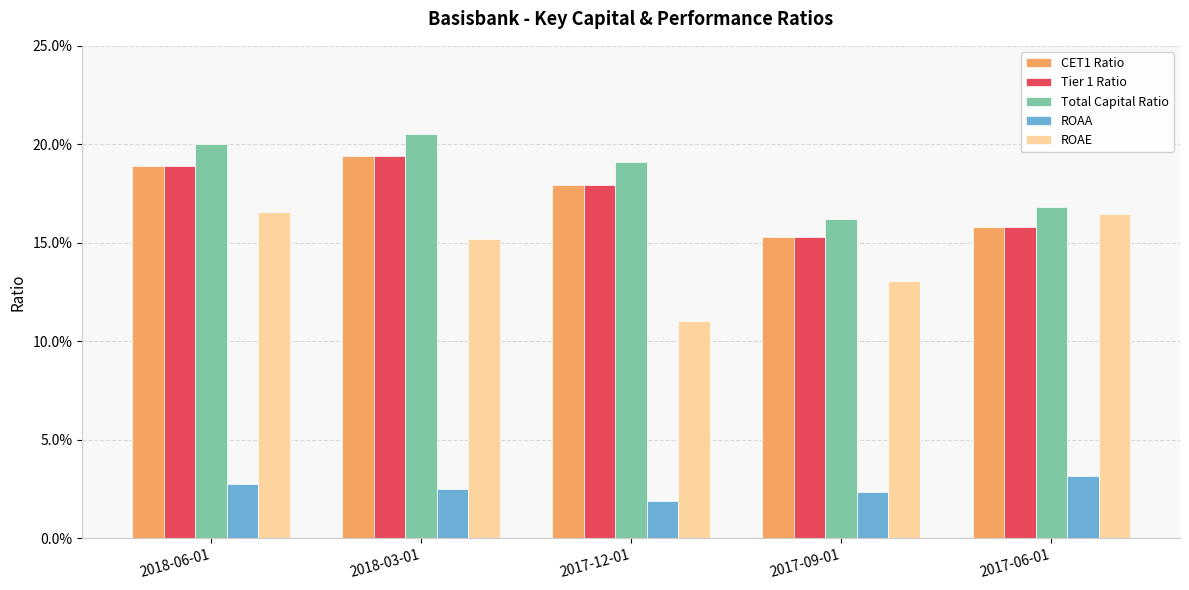

What is the total value across all series at 2017-12-01?

0.7